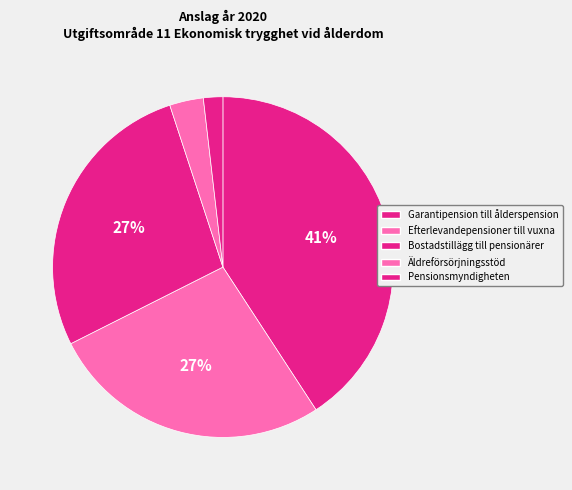

To the nearest percent, what is the difference between the Garantipension till ålderspension and Efterlevandepensioner till vuxna slice percentages?

14%